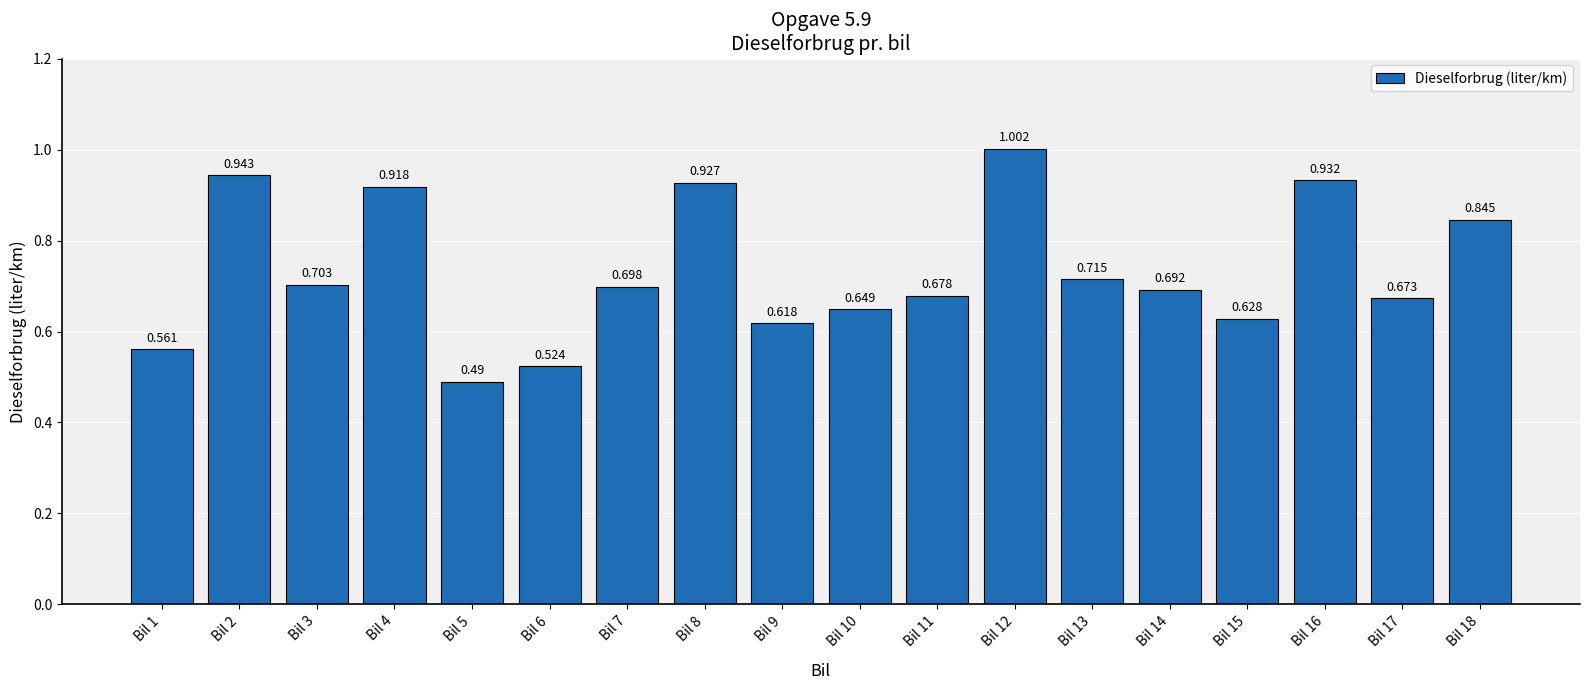

True or false: the data shows 0.3 at Bil 4.

False